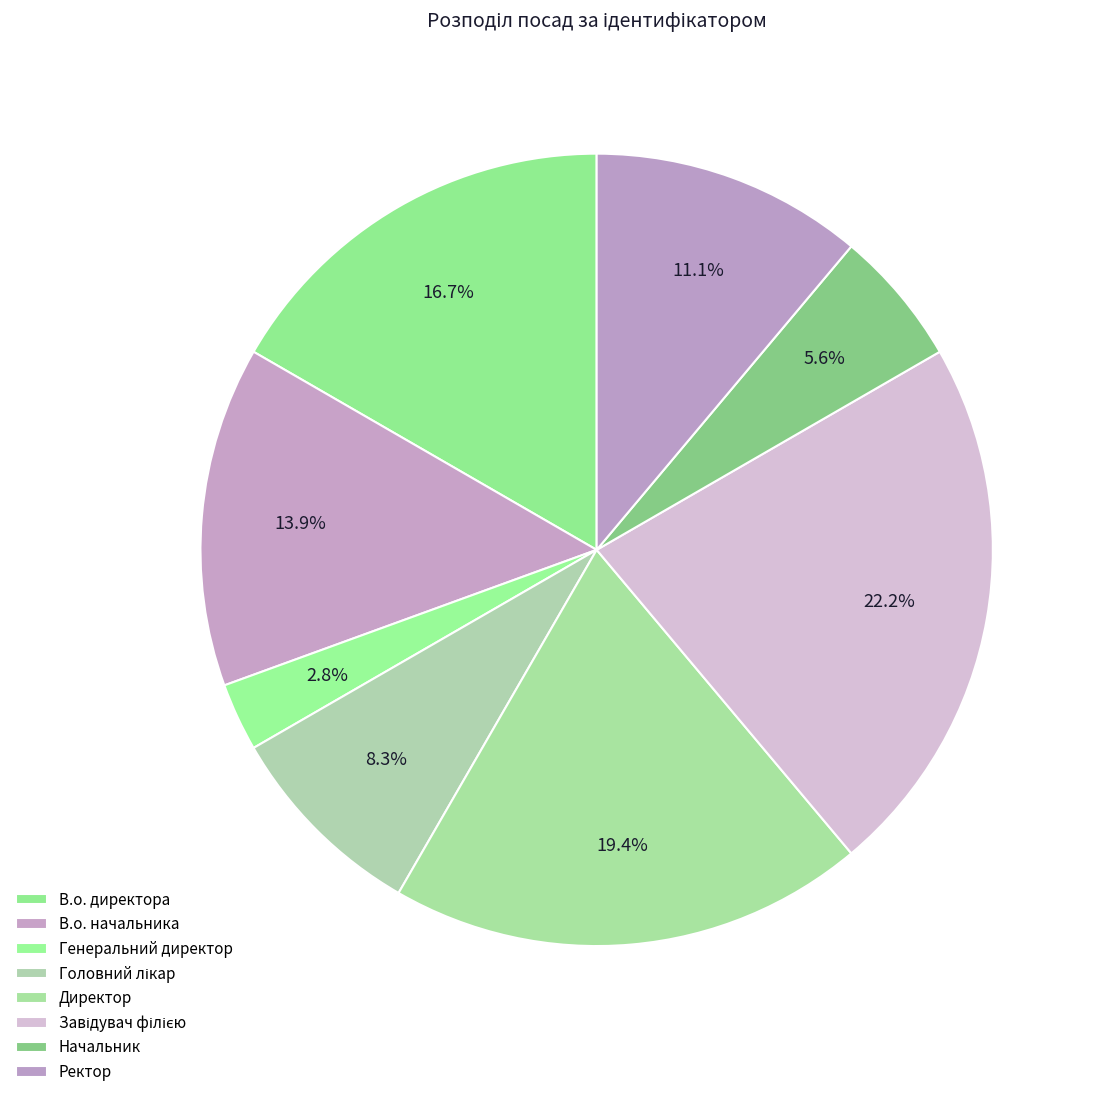

What is the largest slice in the pie chart?

Завідувач філією